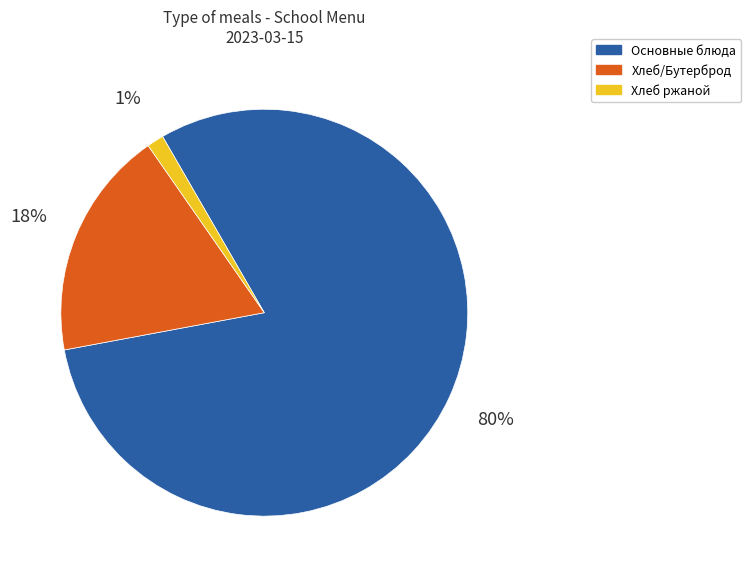

To the nearest percent, what is the average slice percentage?

33%